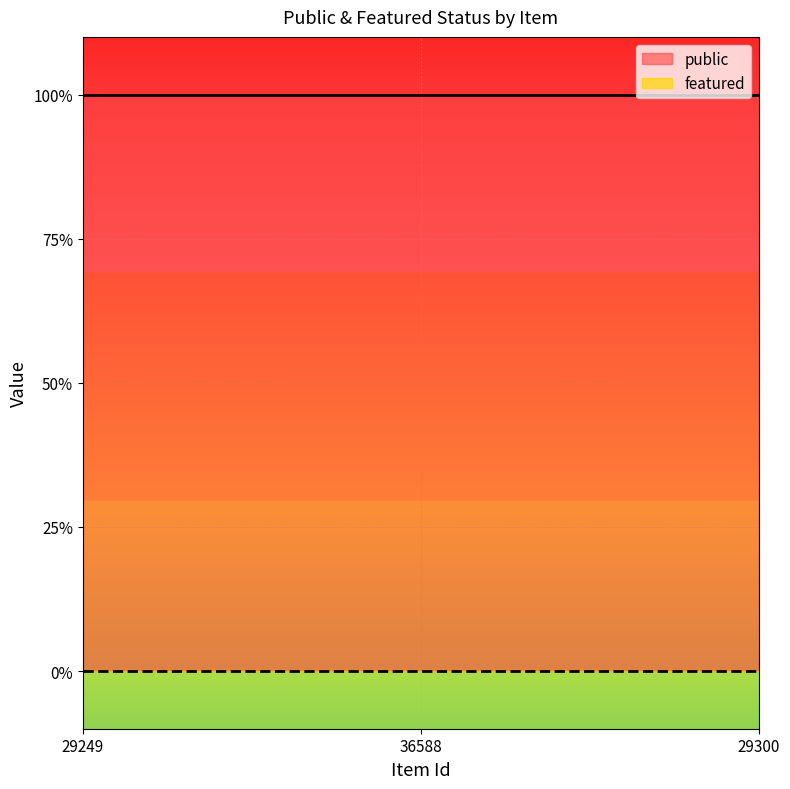

Is it true that public equals 1 at 36588?

True